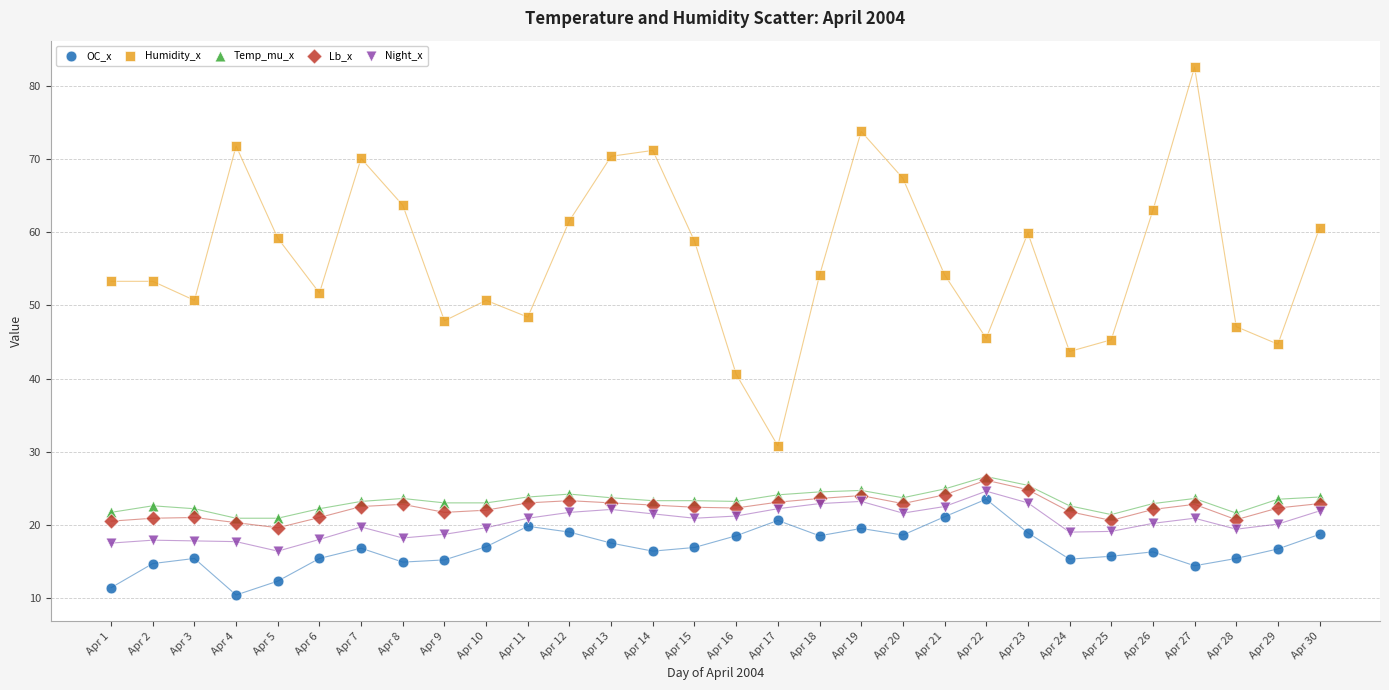

Which series reaches the maximum Y coordinate?

Humidity_x